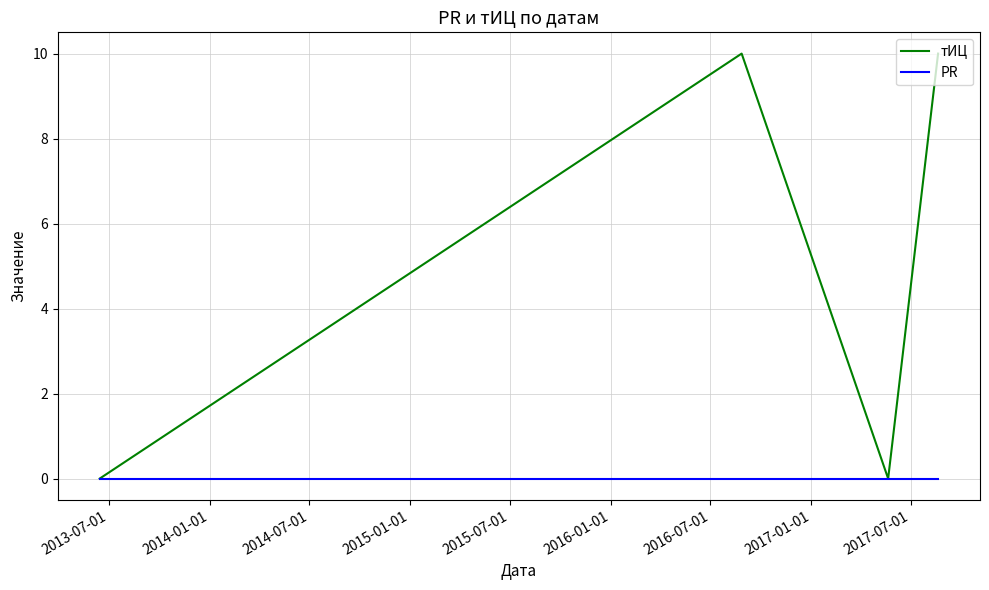

What is the maximum value for тИЦ?

10